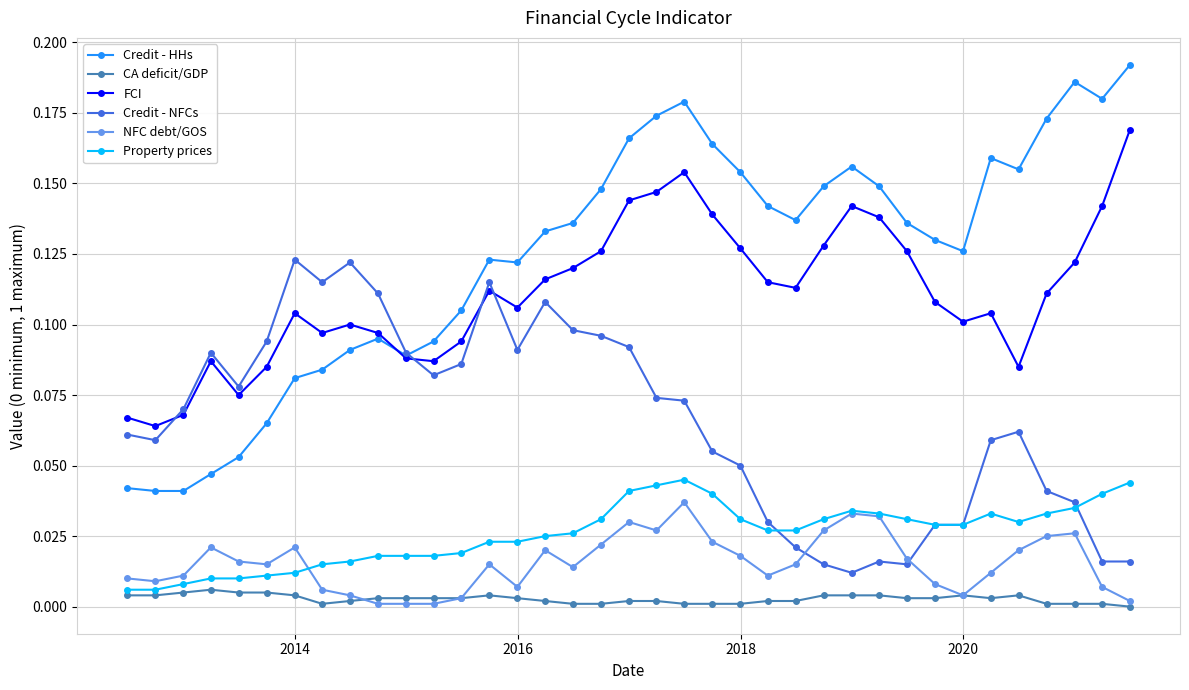

What are all the series names shown in the legend?

Credit - HHs, CA deficit/GDP, FCI, Credit - NFCs, NFC debt/GOS, Property prices